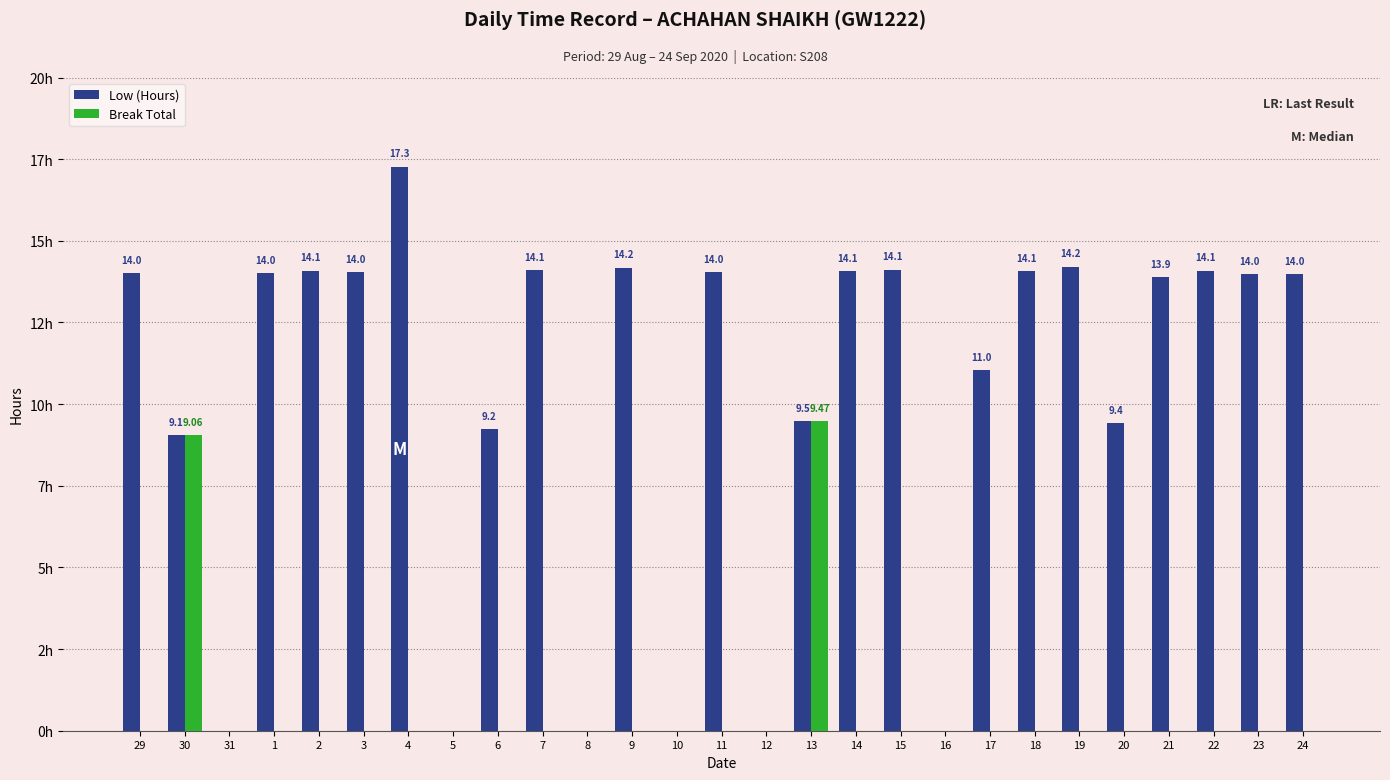

What is the approximate value of Low (Hours) at 6?

9.2